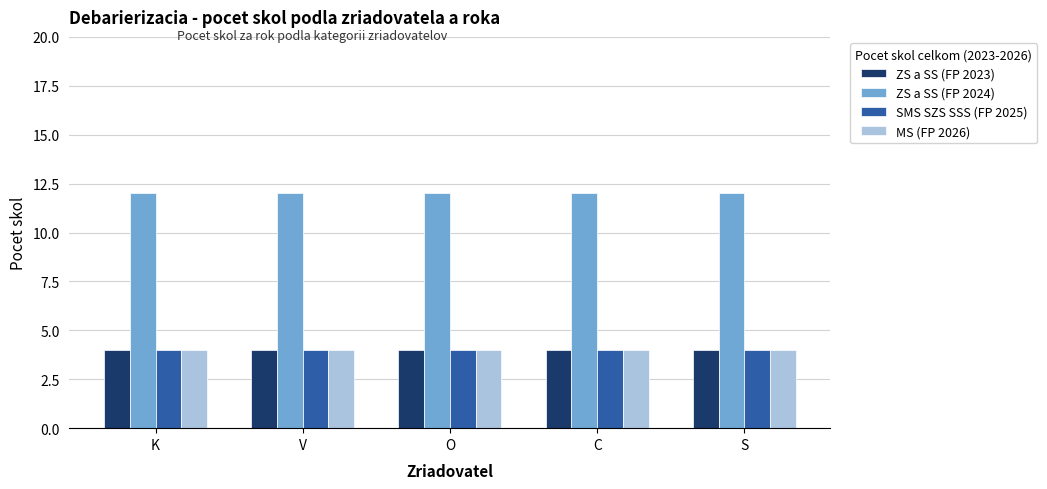

What is the greatest value displayed?

12